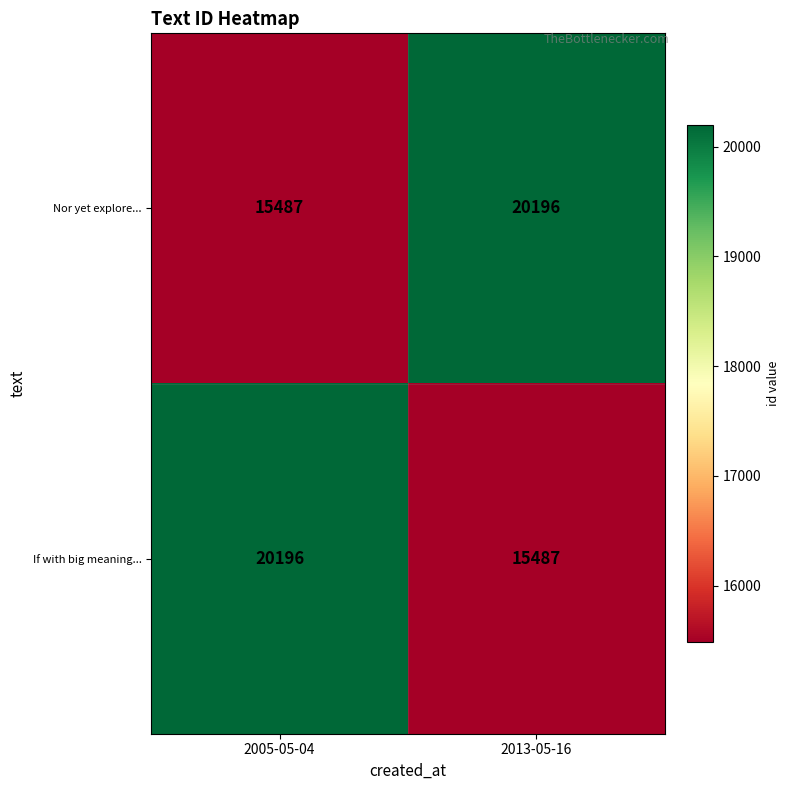

What is the difference between the highest and lowest values at 2005-05-04?

4709